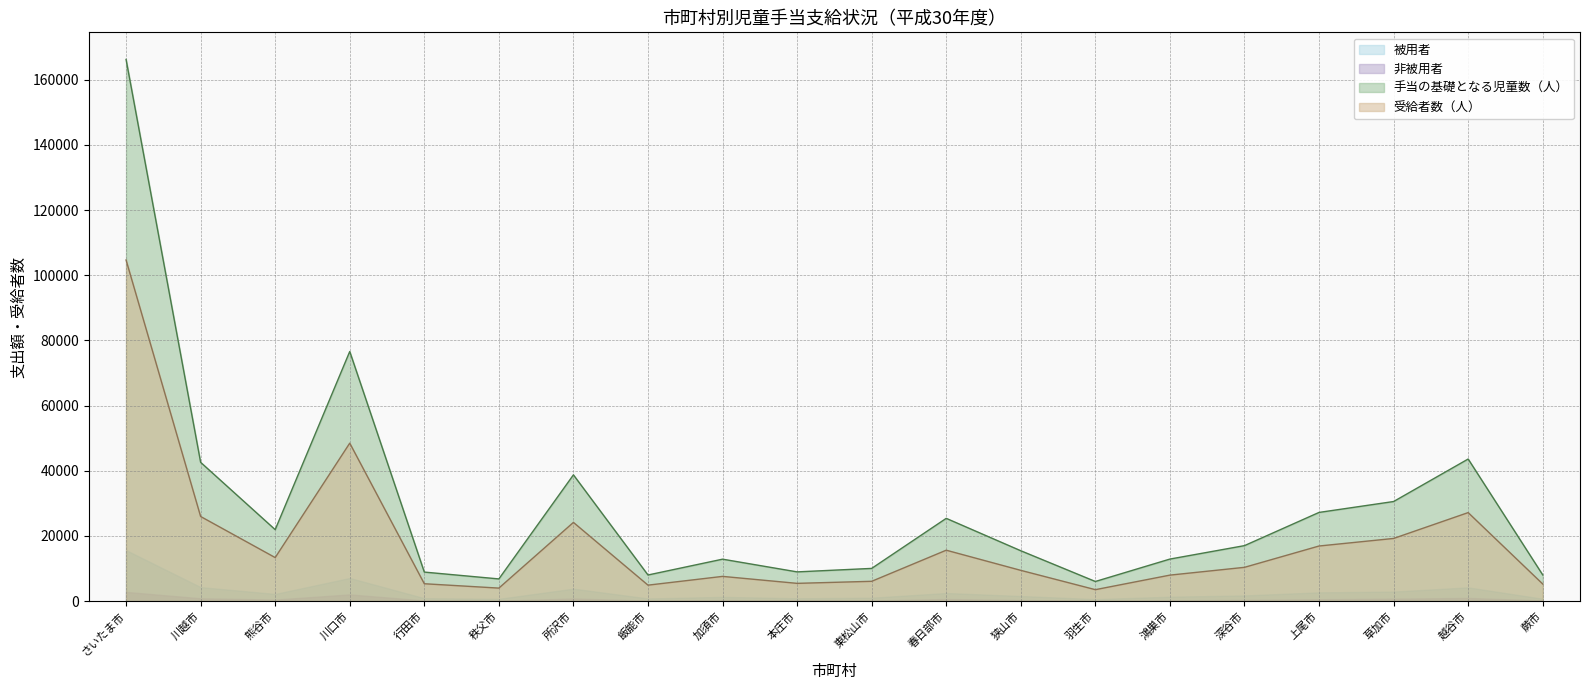

What is the label of the 19th point from the right?

川越市